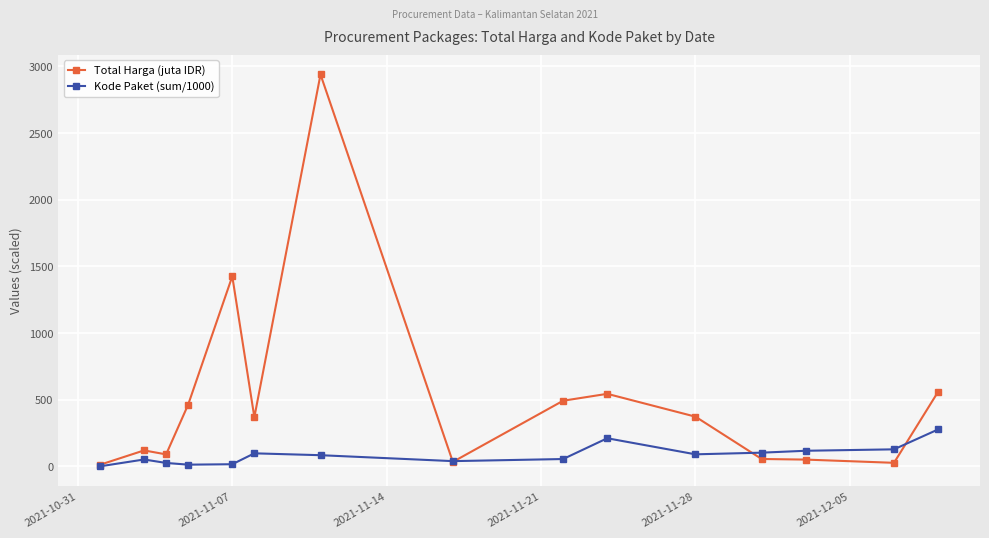

At how many categories does at least one series exceed 1175?

2